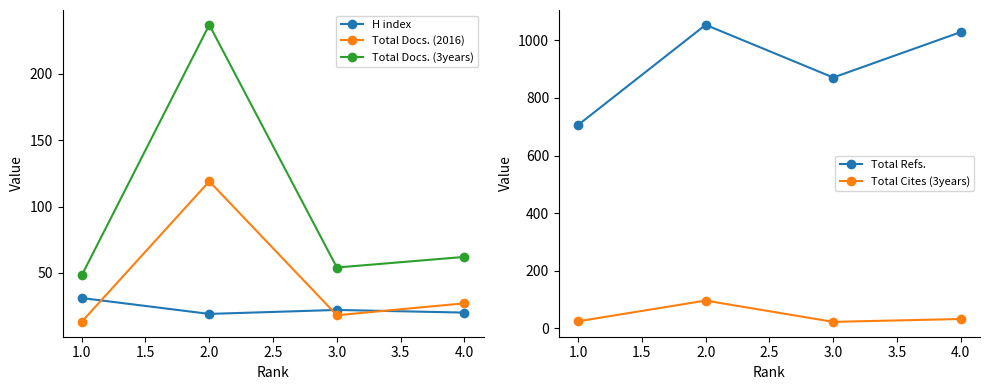

True or false: Total Docs. (2016) and Total Refs. cross at least once.

False